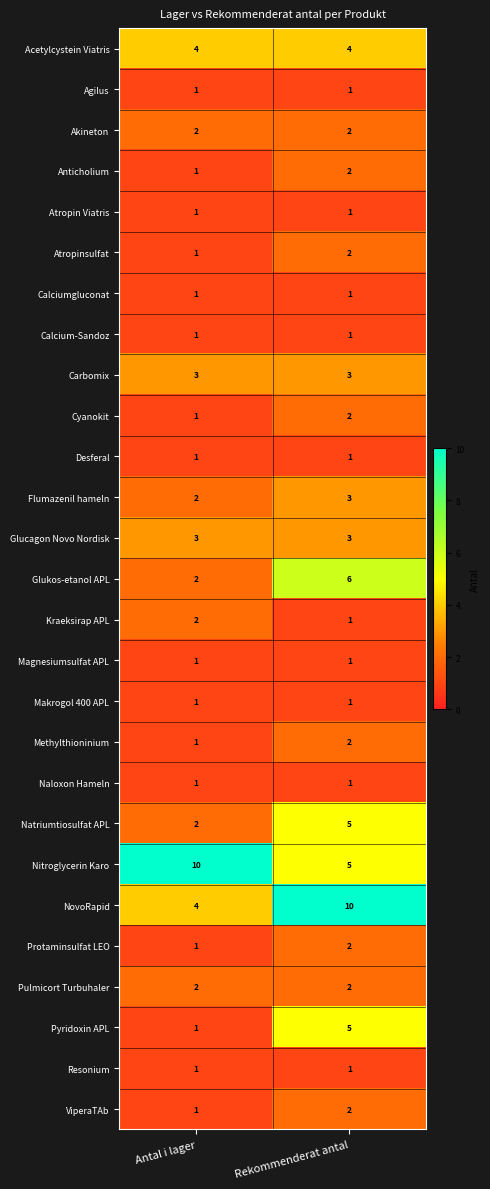

Which series has the largest total across all categories?

Nitroglycerin Karo